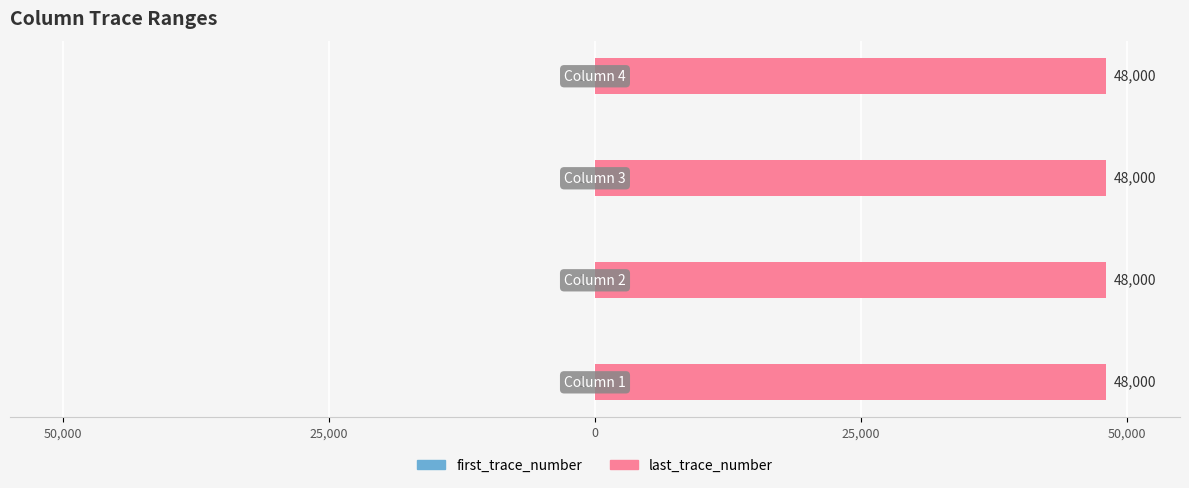

What is the total value across all series at Column 3?

48001